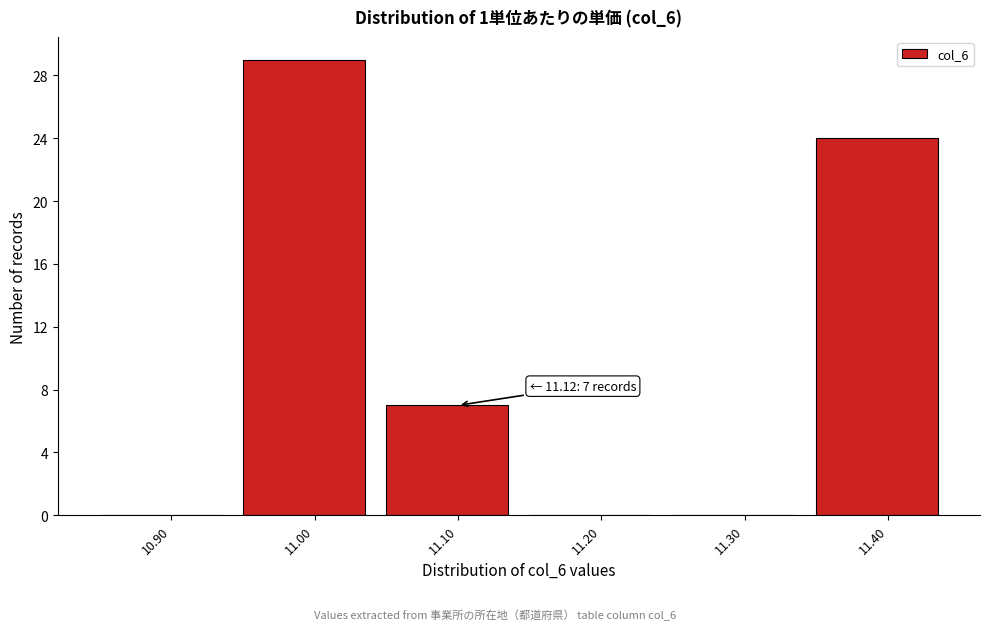

Reading left to right, transcribe all the data shown in this chart.

10.90=0	11.00=29	11.10=7	11.20=0	11.30=0	11.40=24